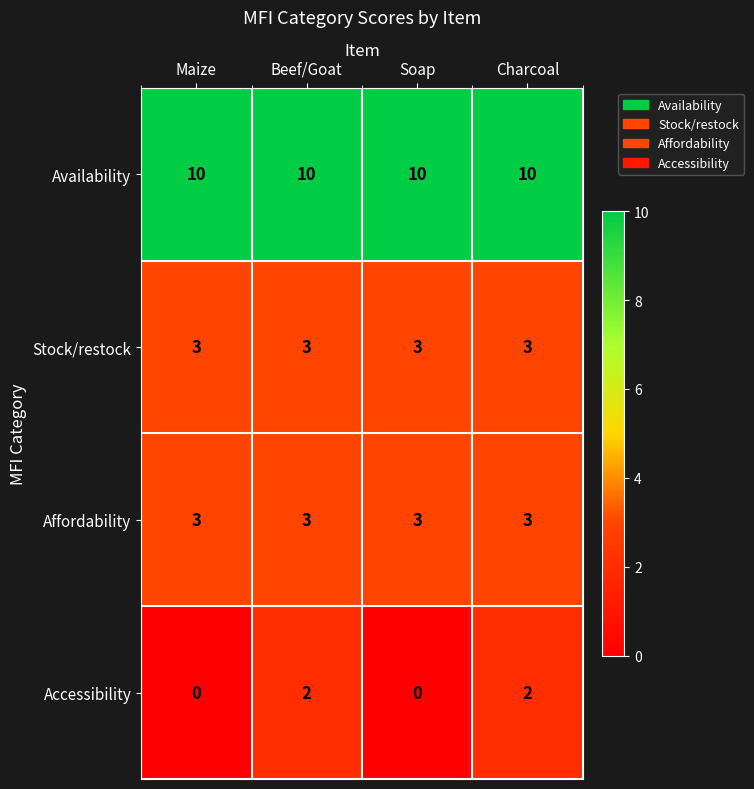

The value of Accessibility at Soap is -1. True or false?

False